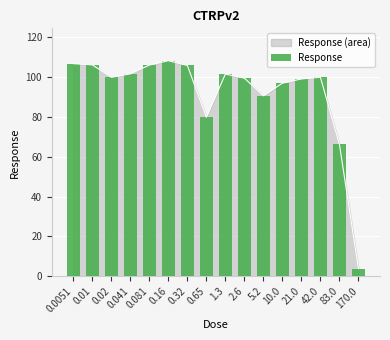

What is the smallest value displayed?

3.9